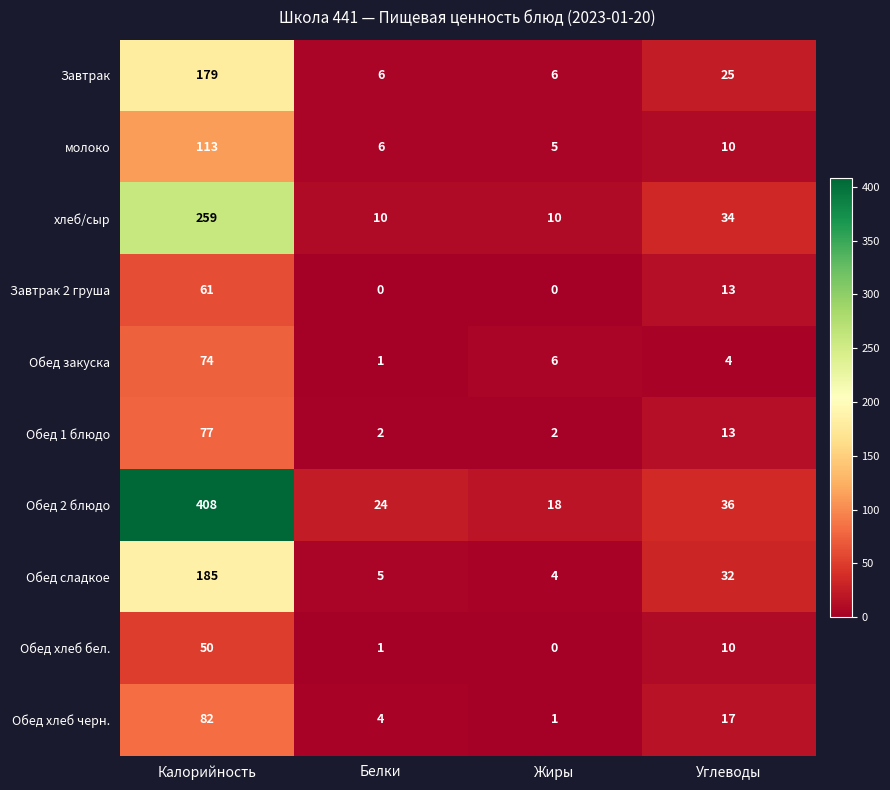

Which series has the largest total across all categories?

Обед 2 блюдо